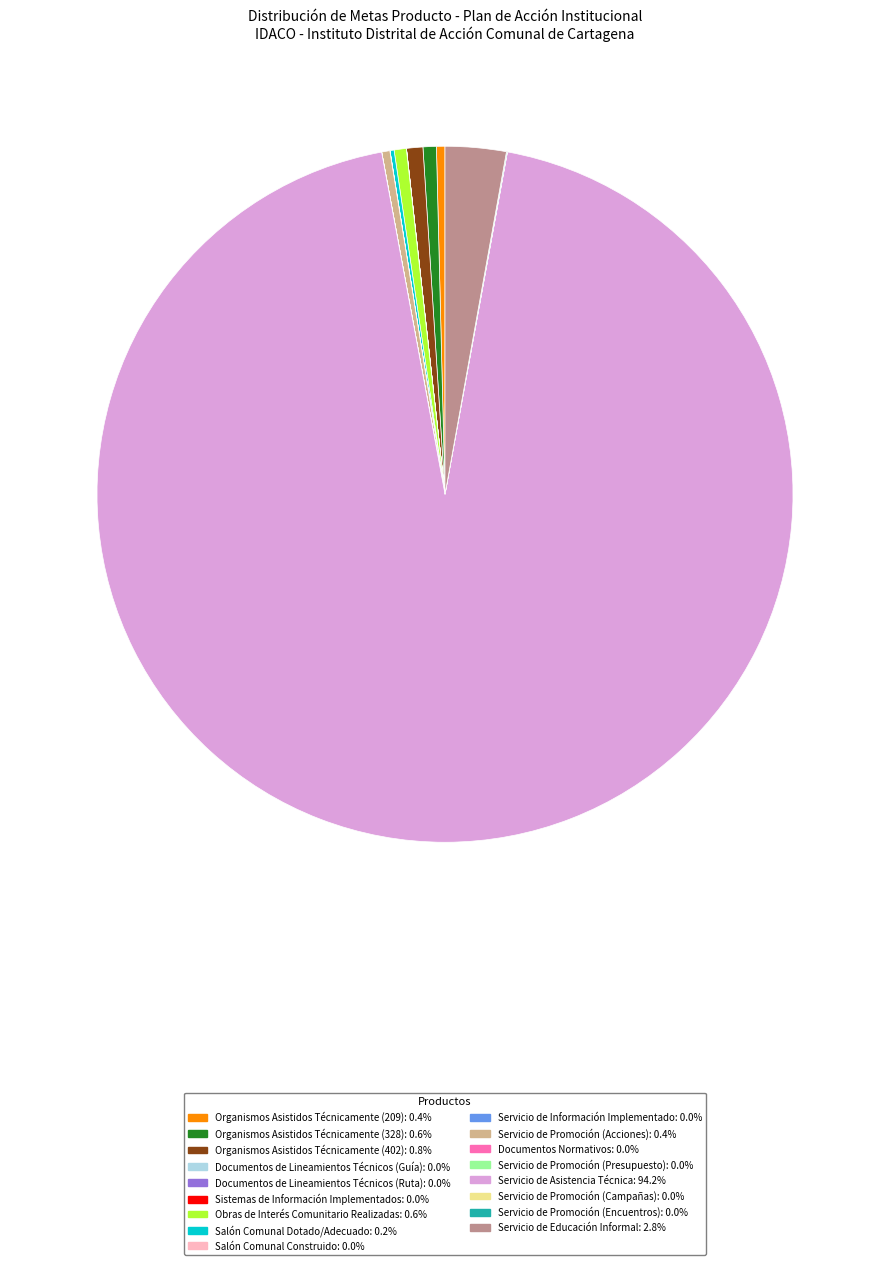

Does any single category account for the majority?

Yes